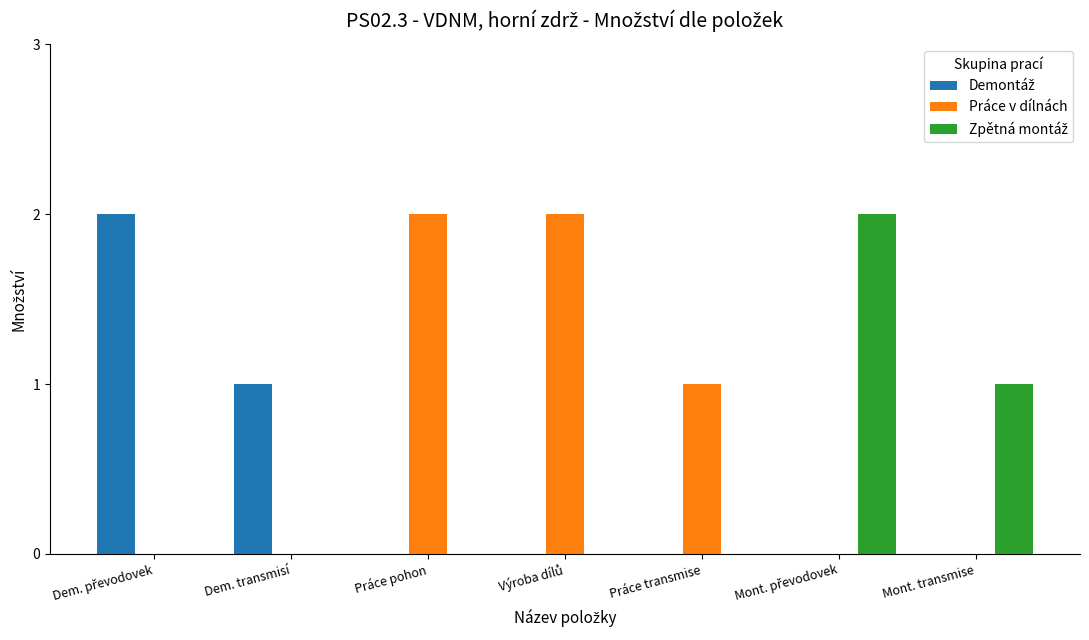

Between Dem. transmisí and Práce pohon, which series saw the biggest shift?

Práce v dílnách